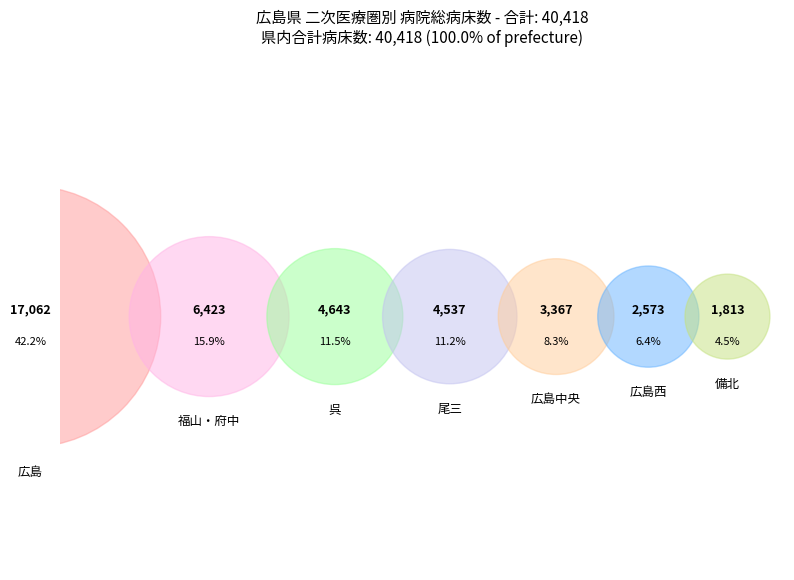

How many slices are in this pie chart?

7